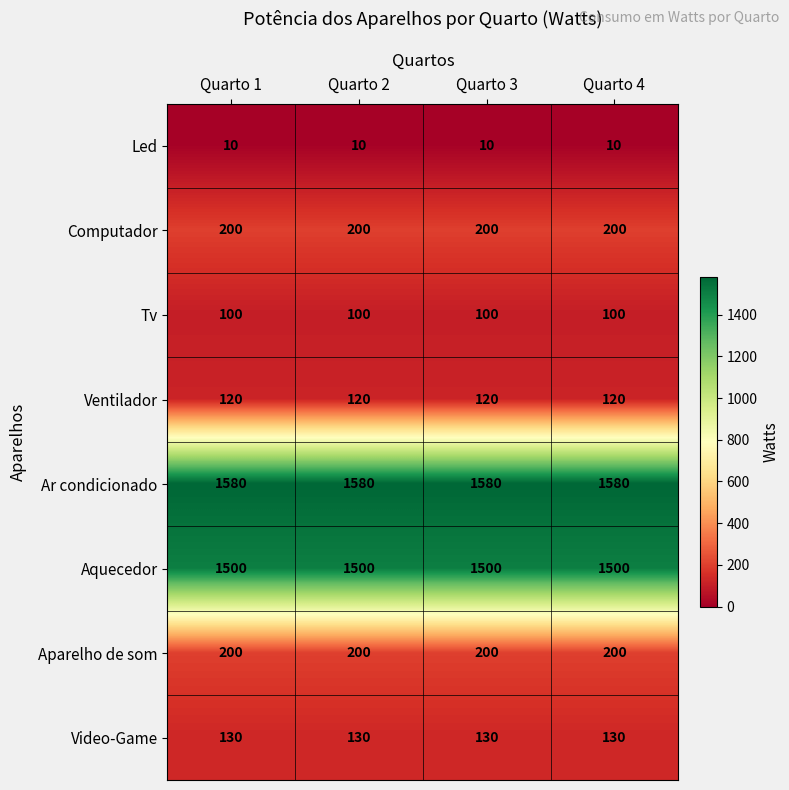

What is the total value across all series at Quarto 1?

3840